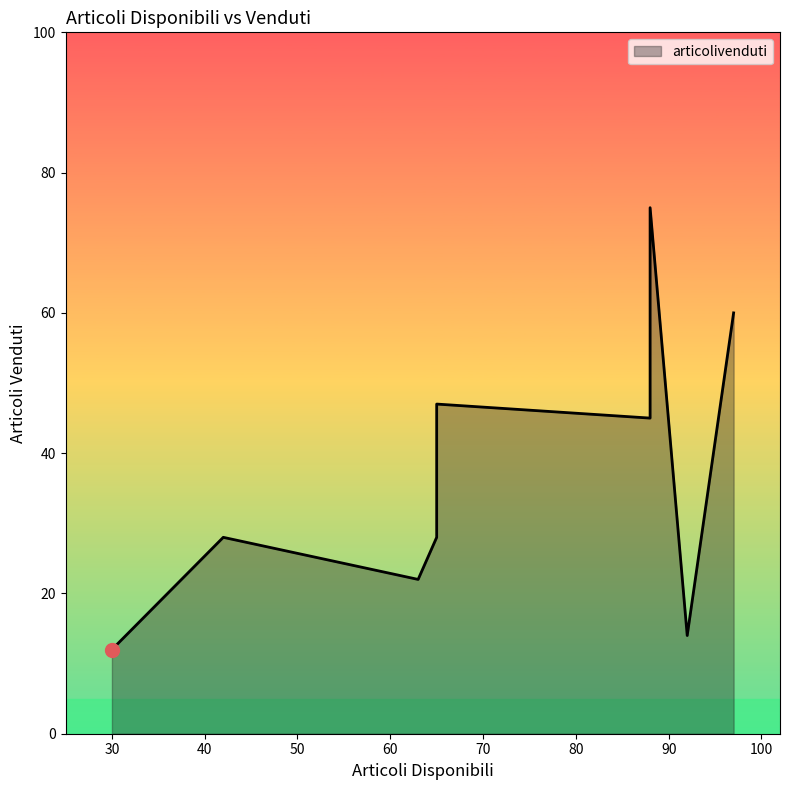

At which label is the value closest to 43?

88